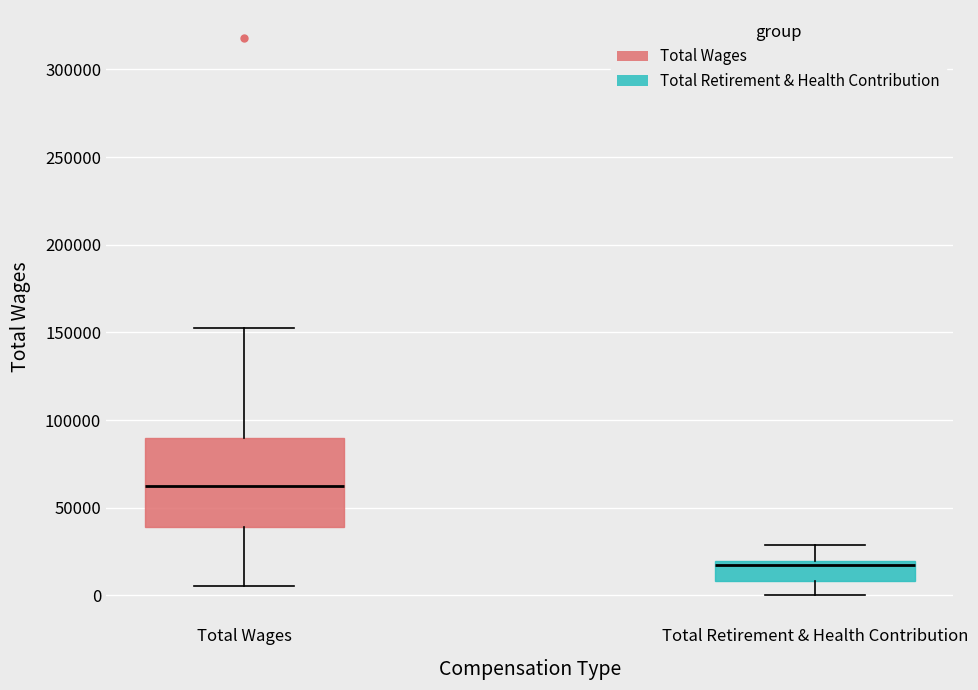

Where is the lower edge of the box for Total Wages on the y-axis? The values are not printed on the chart, so give them approximately, as read against the axis.

40000